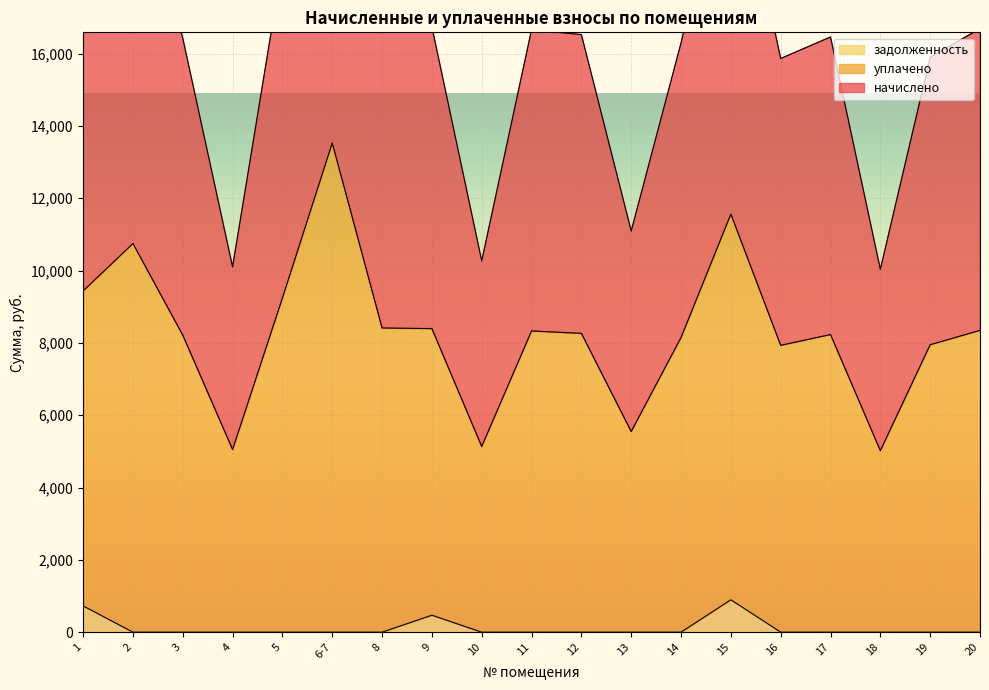

What is the value of the начислено point at the 1st from the left?

18147.0